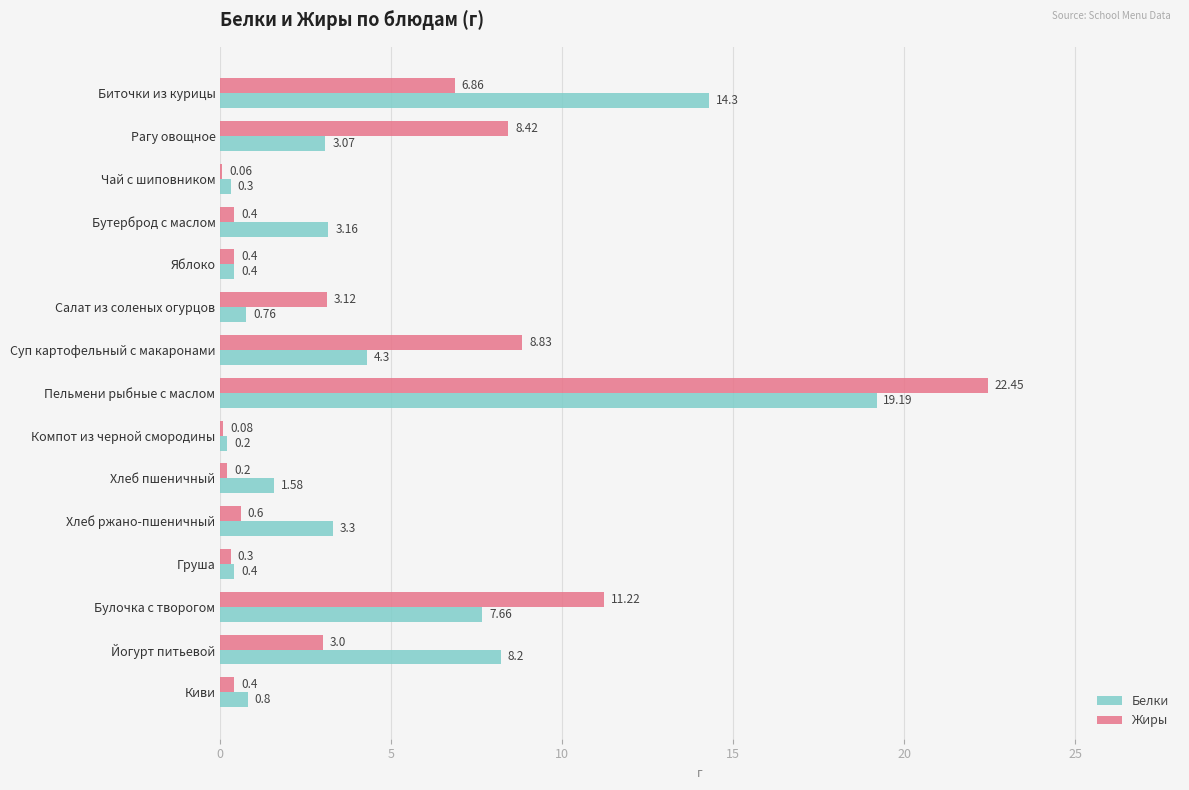

Which series changed the most between Бутерброд с маслом and Хлеб ржано-пшеничный?

Жиры